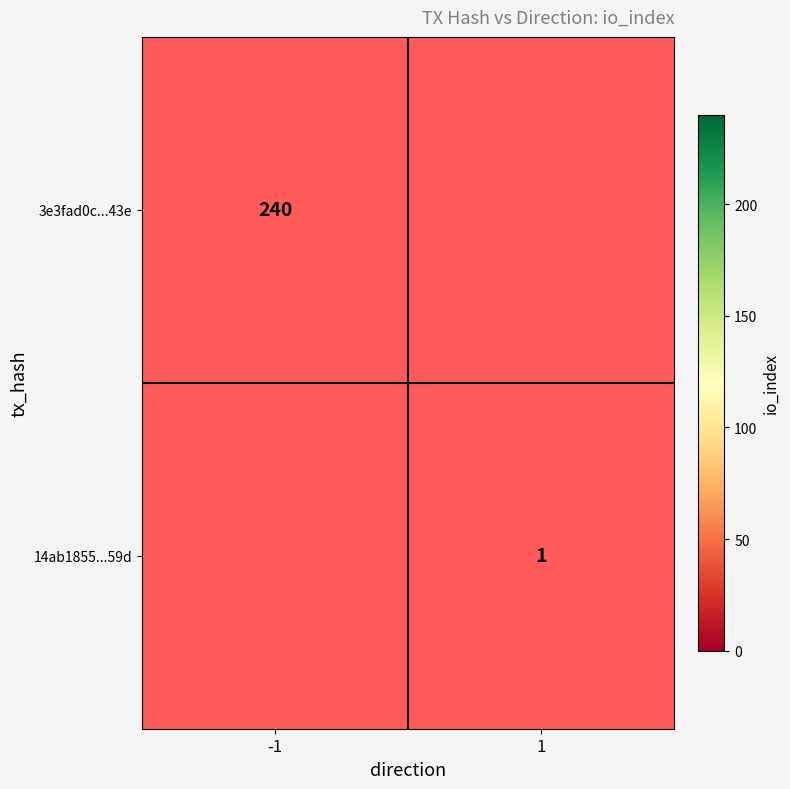

At how many categories does at least one series exceed 158?

1